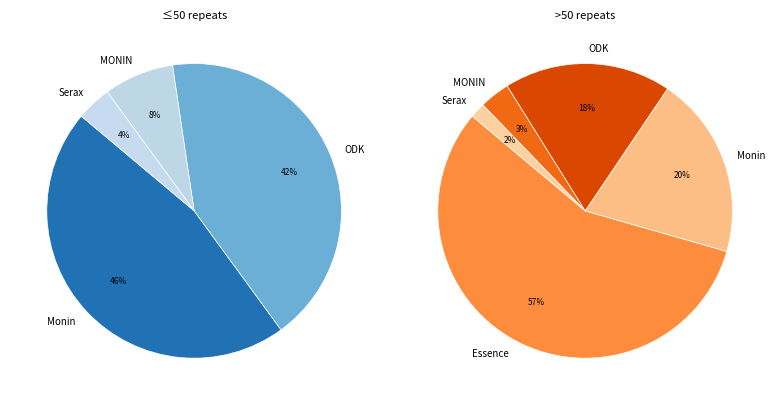

What is the change in value from Monin to MONIN?

-16